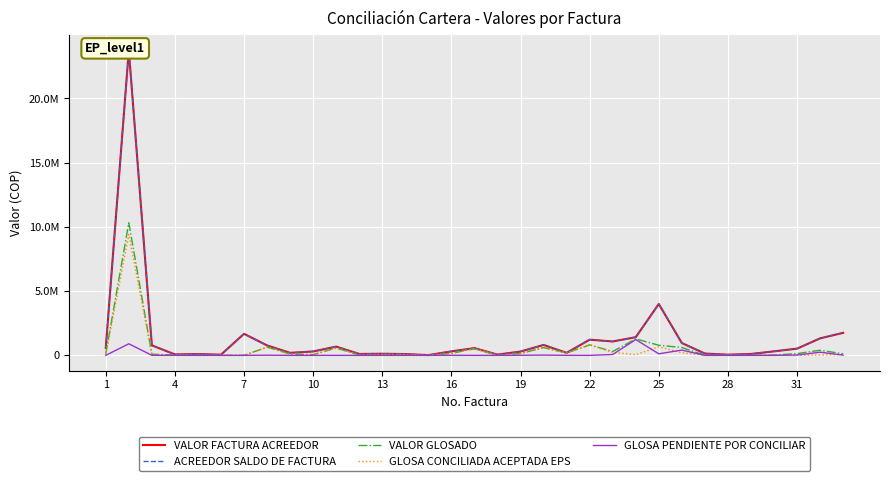

At which category does GLOSA PENDIENTE POR CONCILIAR reach its first local valley?

14